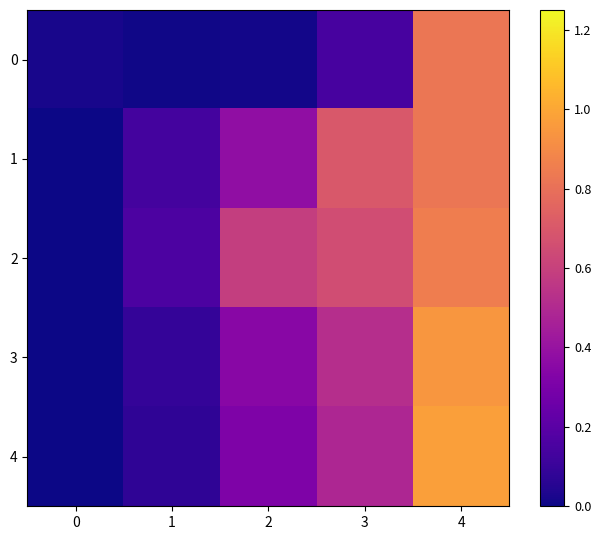

Which series has the largest total across all categories?

row_2